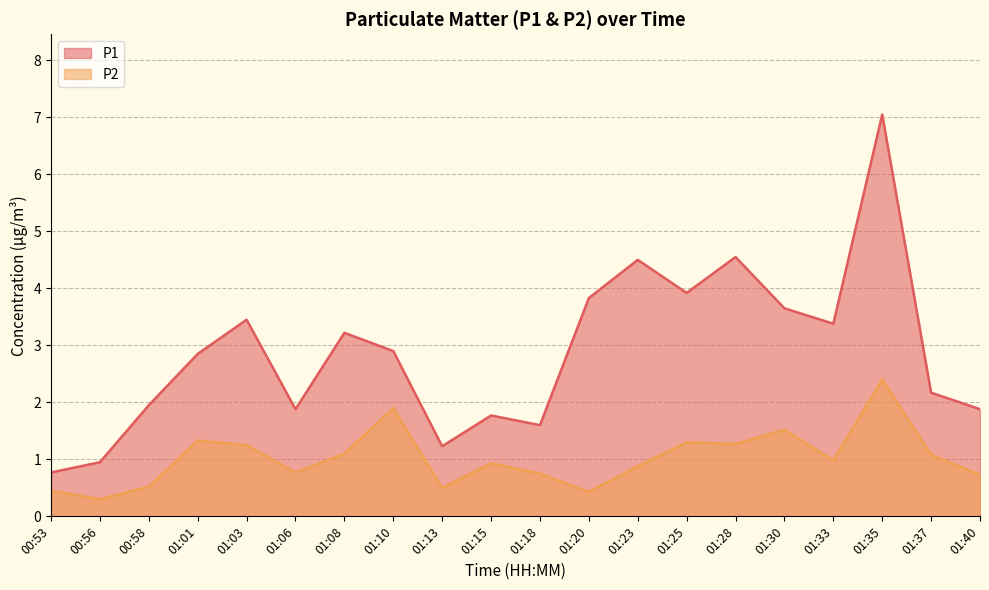

Where is P2 nearest to the value 1?

01:33